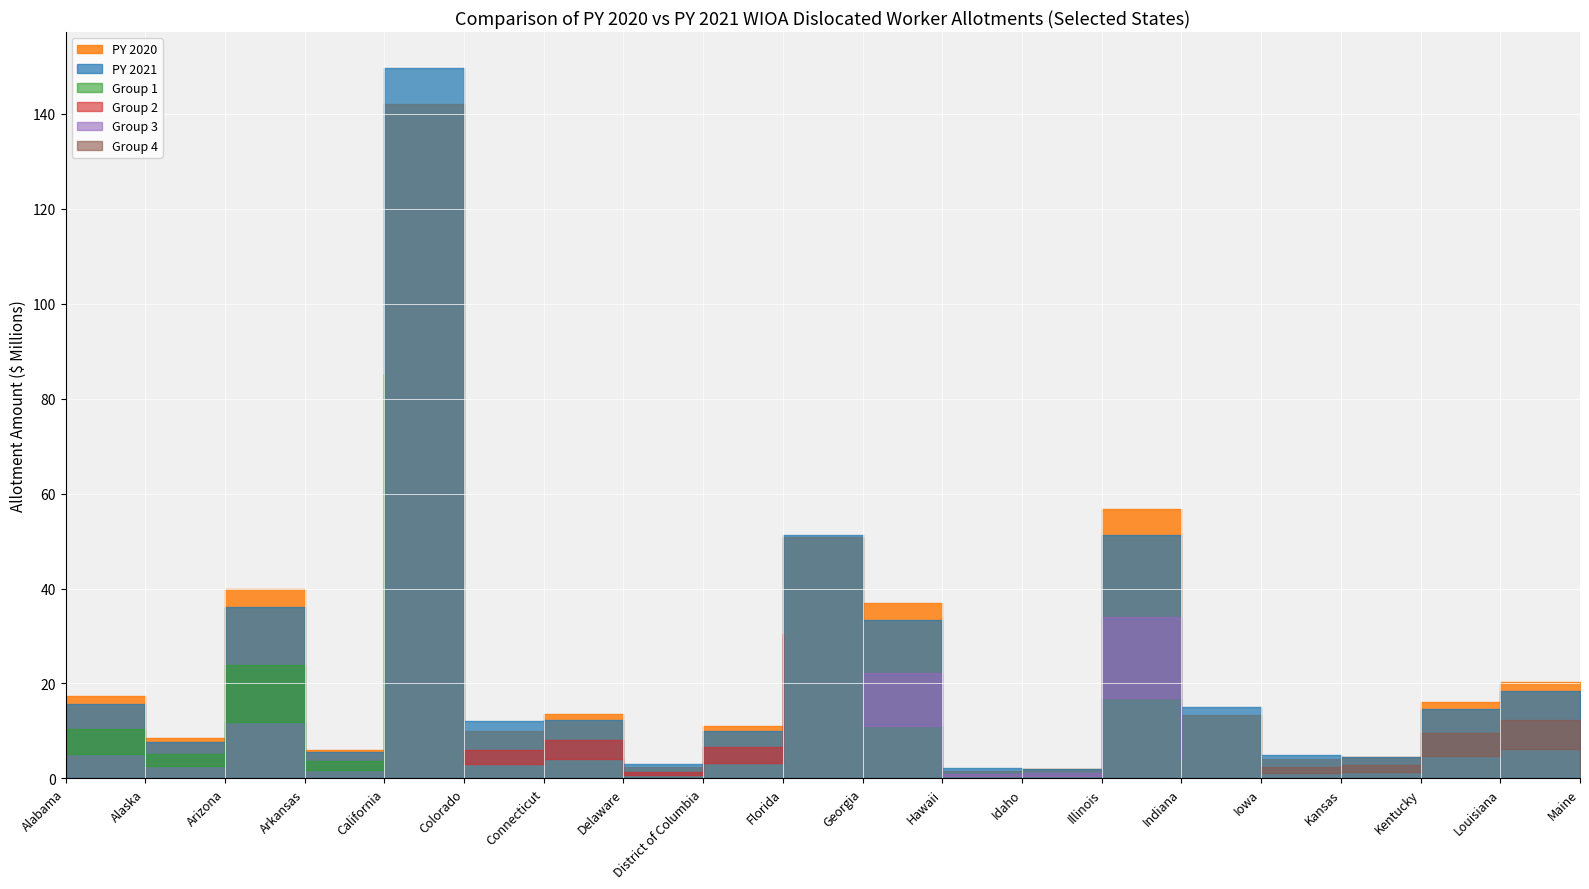

At which category does PY 2020 reach its first local peak?

Arizona